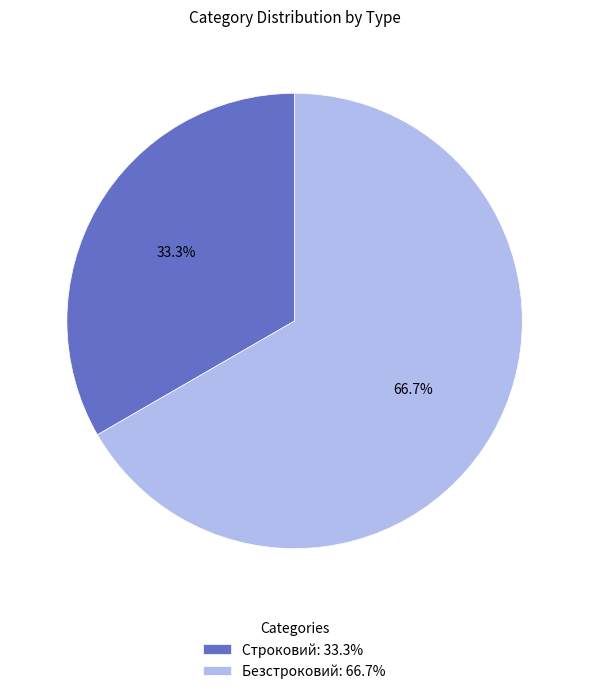

Rank the categories by value from highest to lowest.

Безстроковий, Строковий